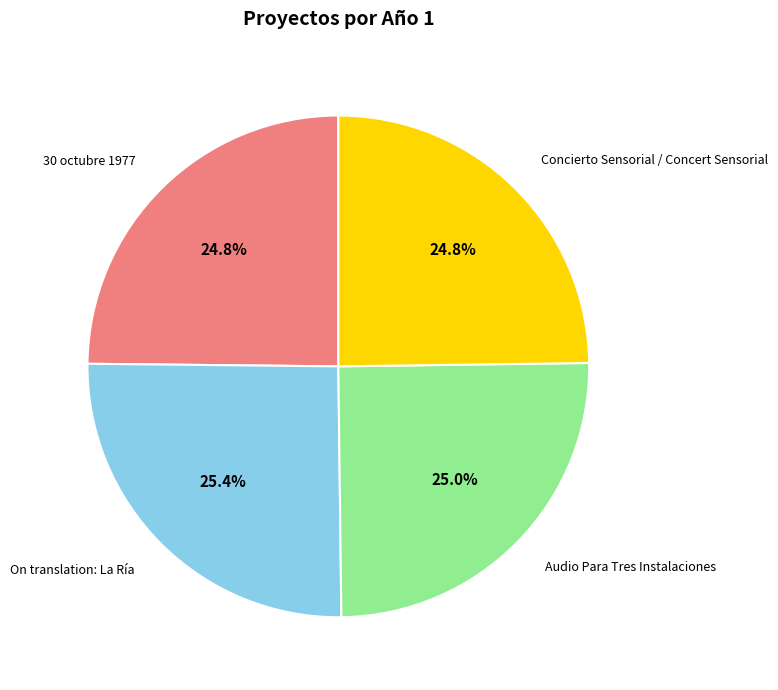

Does any single category account for the majority?

No